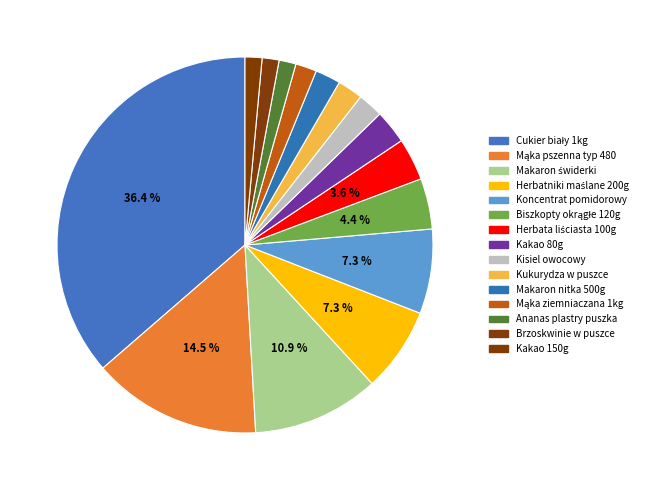

To the nearest percent, what is the average slice percentage?

7%